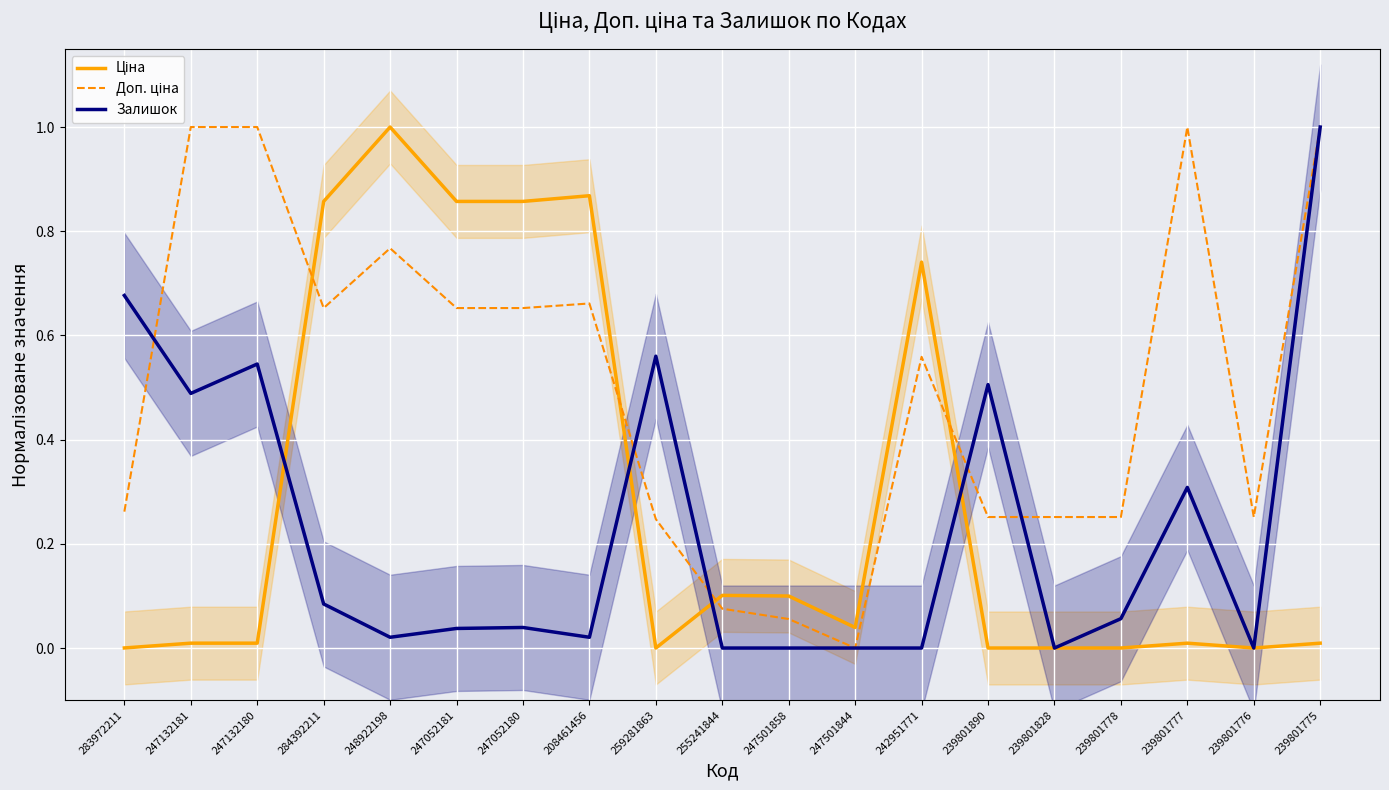

What is the spread (max minus min) of values at 247132180?

1.0